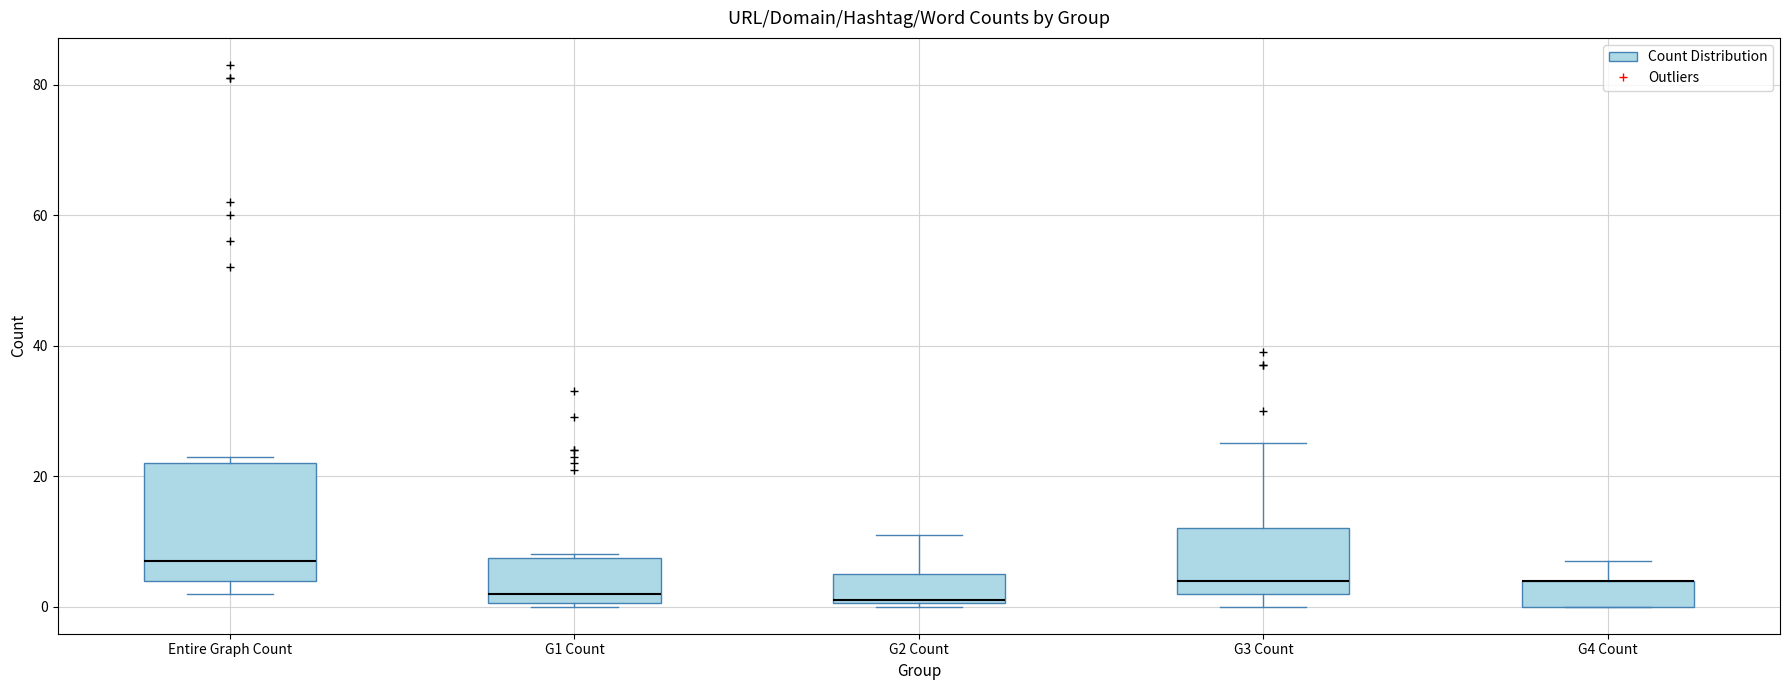

Comparing the boxes themselves (not the whiskers), which one is the tallest?

Entire Graph Count